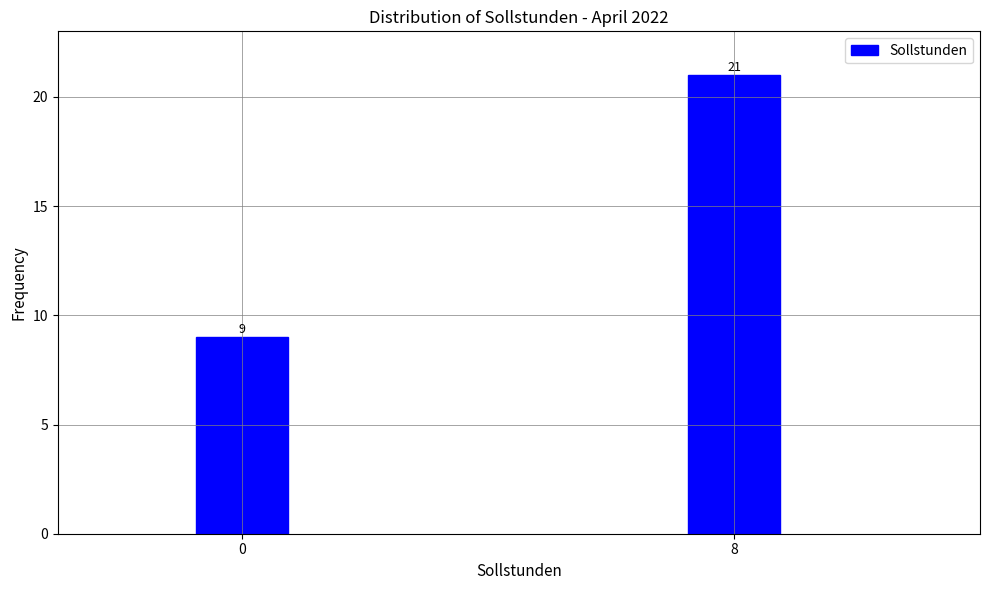

Reading right to left, list all the values displayed in this chart.

8=21	0=9